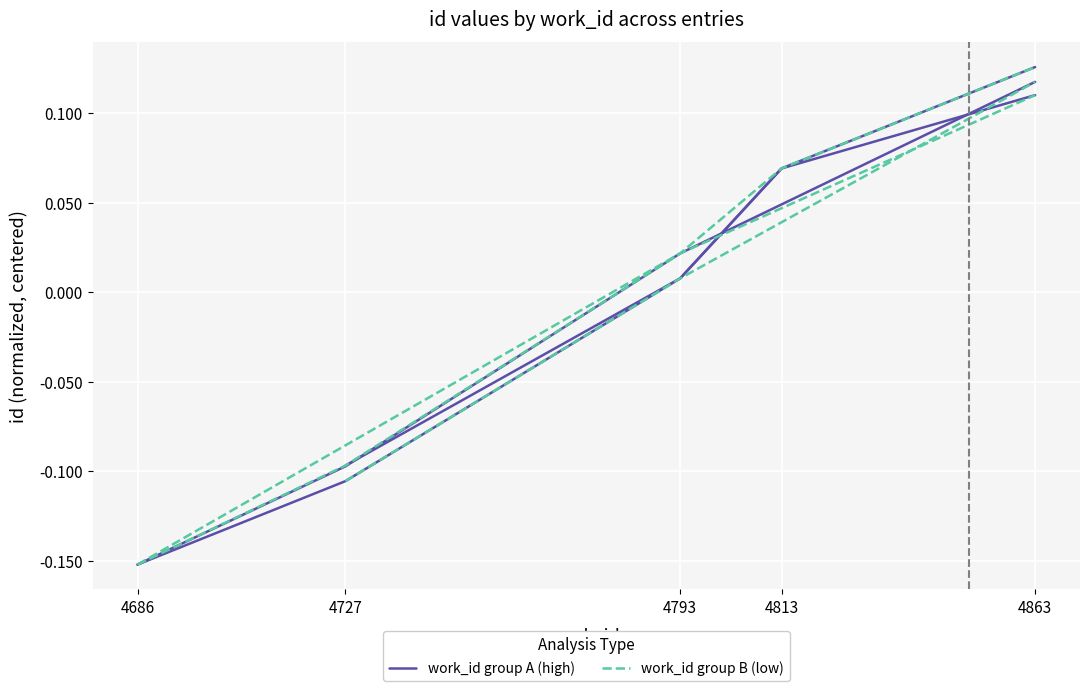

Is it true that work_id group B (low) equals -0.1 at 4727?

True